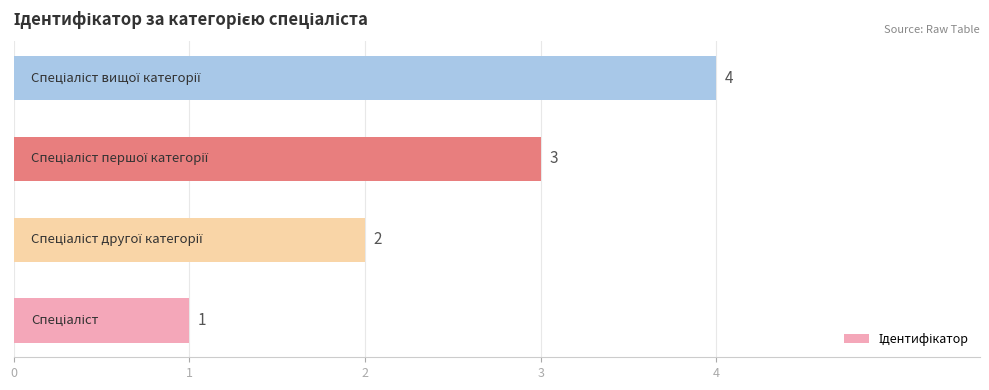

Count the values in the range 2 to 4.

3